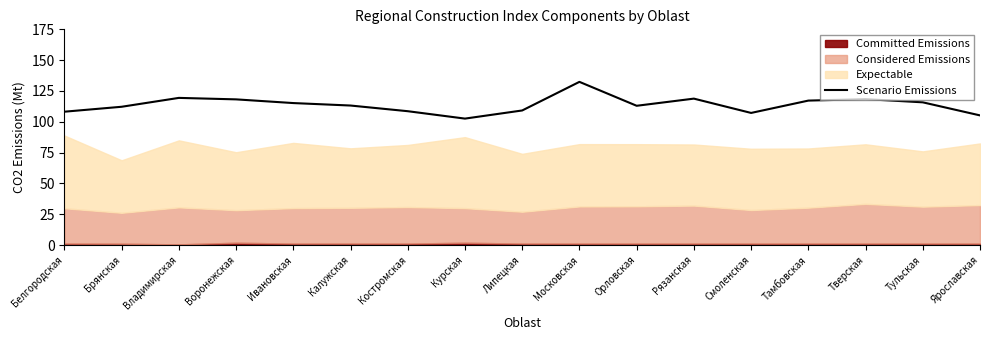

List the labels in order of value, smallest first.

Курская, Ярославская, Смоленская, Белгородская, Костромская, Липецкая, Брянская, Орловская, Калужская, Ивановская, Тульская, Тамбовская, Воронежская, Тверская, Рязанская, Владимирская, Московская